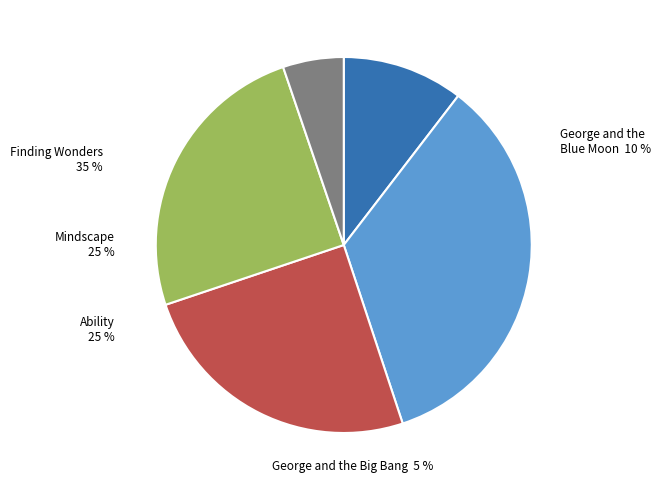

Does any single category account for the majority?

No